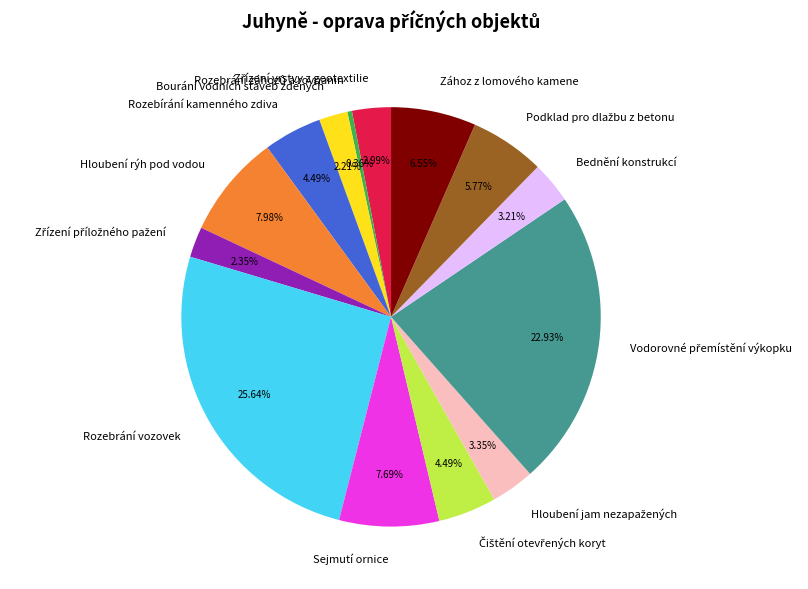

True or false: Sejmutí ornice accounts for 1% of the total.

False